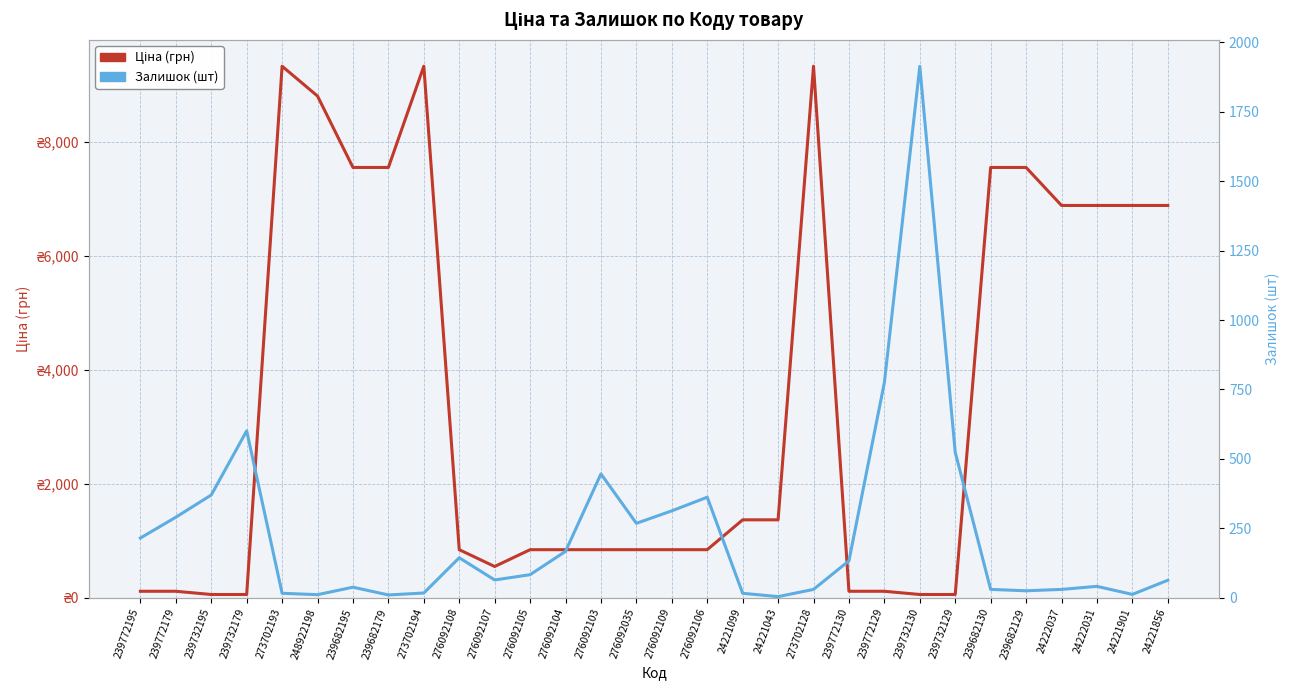

How many interior local valleys does the Ціна (грн) series have?

1